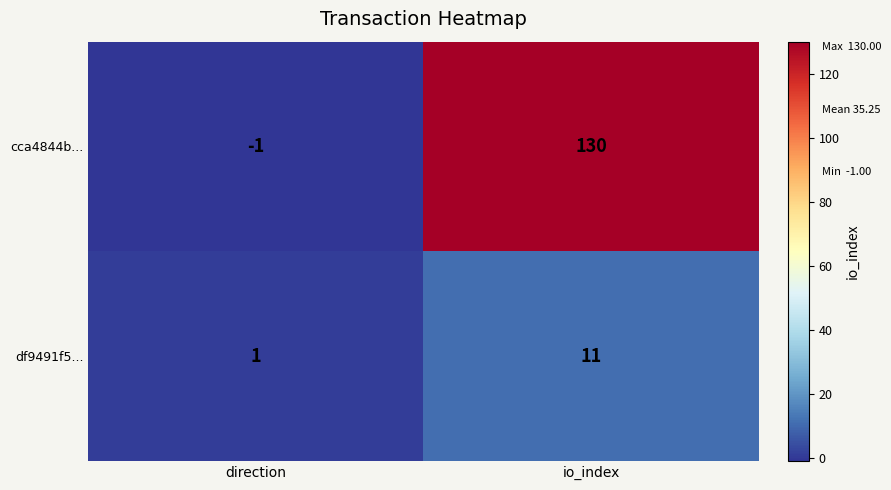

True or false: df9491f5... has a value of 1 at direction.

True